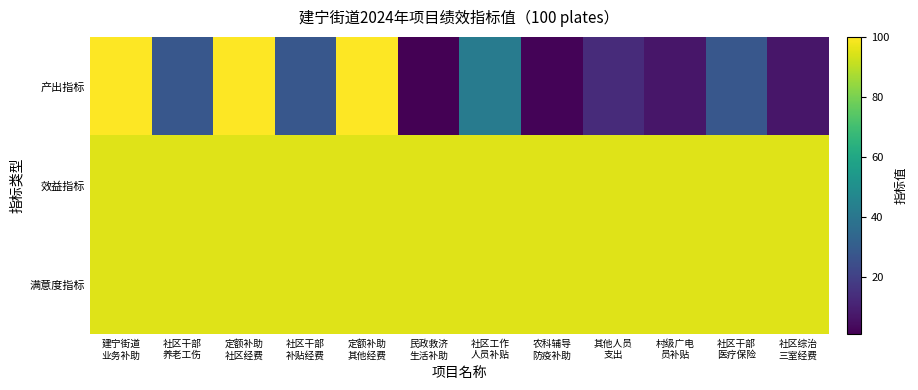

Reading right to left, transcribe all the data shown in this chart.

产出指标: 社区综治
三室经费=7	社区干部
医疗保险=28	村级广电
员补贴=7	其他人员
支出=13	农科辅导
防疫补助=2	社区工作
人员补贴=42	民政救济
生活补助=1	定额补助
其他经费=100	社区干部
补贴经费=28	定额补助
社区经费=100	社区干部
养老工伤=28	建宁街道
业务补助=100
效益指标: 社区综治
三室经费=95	社区干部
医疗保险=95	村级广电
员补贴=95	其他人员
支出=95	农科辅导
防疫补助=95	社区工作
人员补贴=95	民政救济
生活补助=95	定额补助
其他经费=95	社区干部
补贴经费=95	定额补助
社区经费=95	社区干部
养老工伤=95	建宁街道
业务补助=95
满意度指标: 社区综治
三室经费=95	社区干部
医疗保险=95	村级广电
员补贴=95	其他人员
支出=95	农科辅导
防疫补助=95	社区工作
人员补贴=95	民政救济
生活补助=95	定额补助
其他经费=95	社区干部
补贴经费=95	定额补助
社区经费=95	社区干部
养老工伤=95	建宁街道
业务补助=95